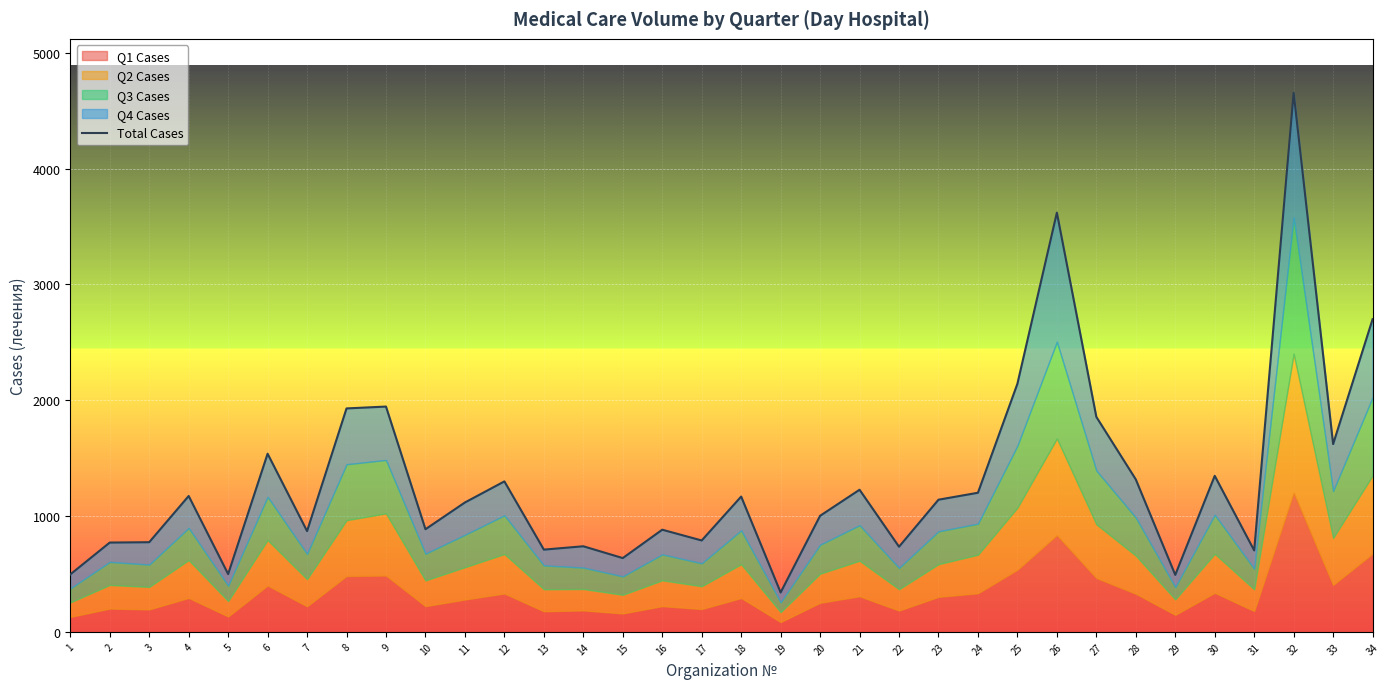

At which category does the chart reach its minimum across all series?

19